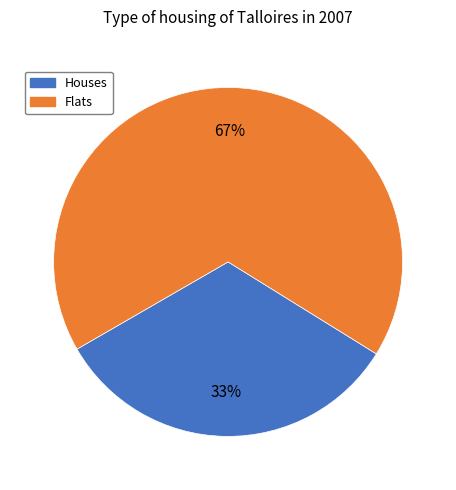

Rank the categories by value from highest to lowest.

Flats, Houses